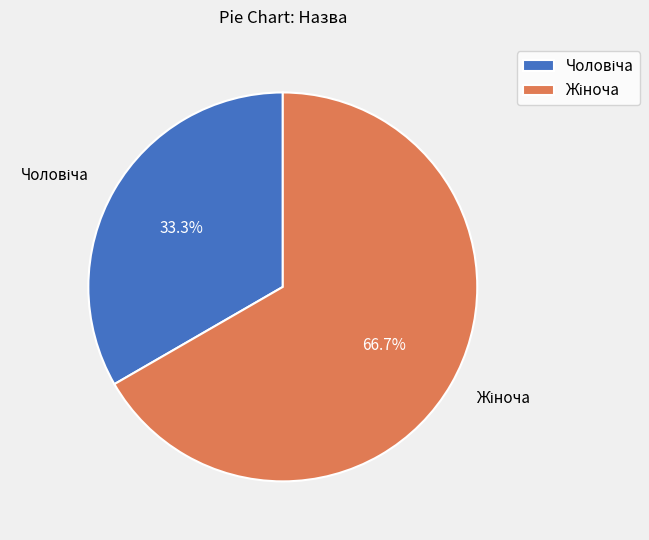

To the nearest percent, what is the difference between the largest and smallest slice percentages?

33%